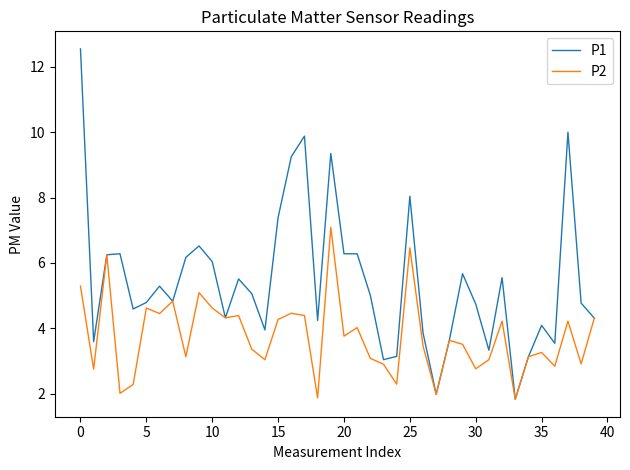

Rank the series by their average value, from highest to lowest.

P1, P2